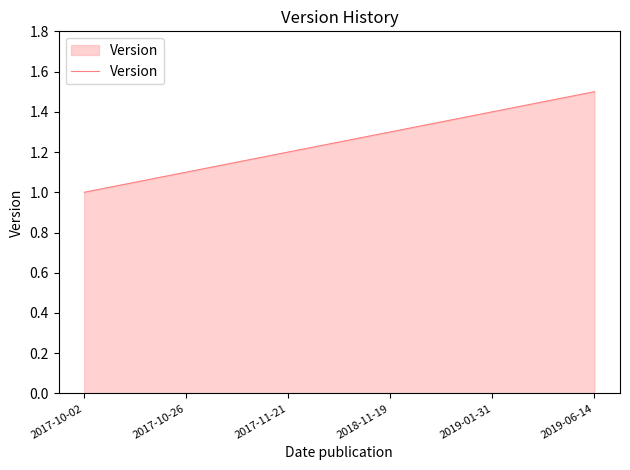

Reading left to right, what are all the values shown in this chart?

1.0	1.1	1.2	1.3	1.4	1.5